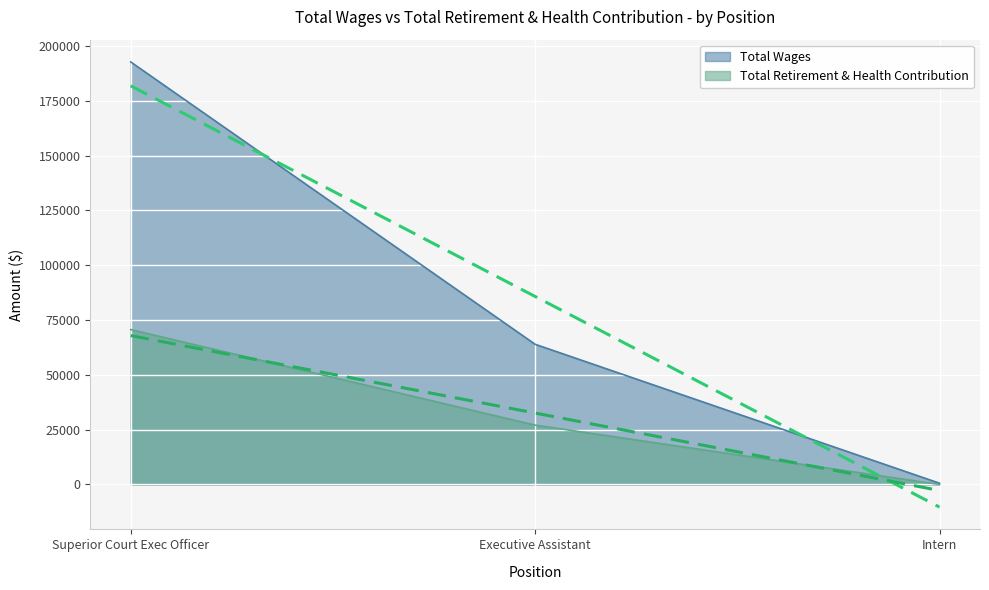

What is the sum of the Total Wages values at Executive Assistant and Superior Court Exec Officer?

256599